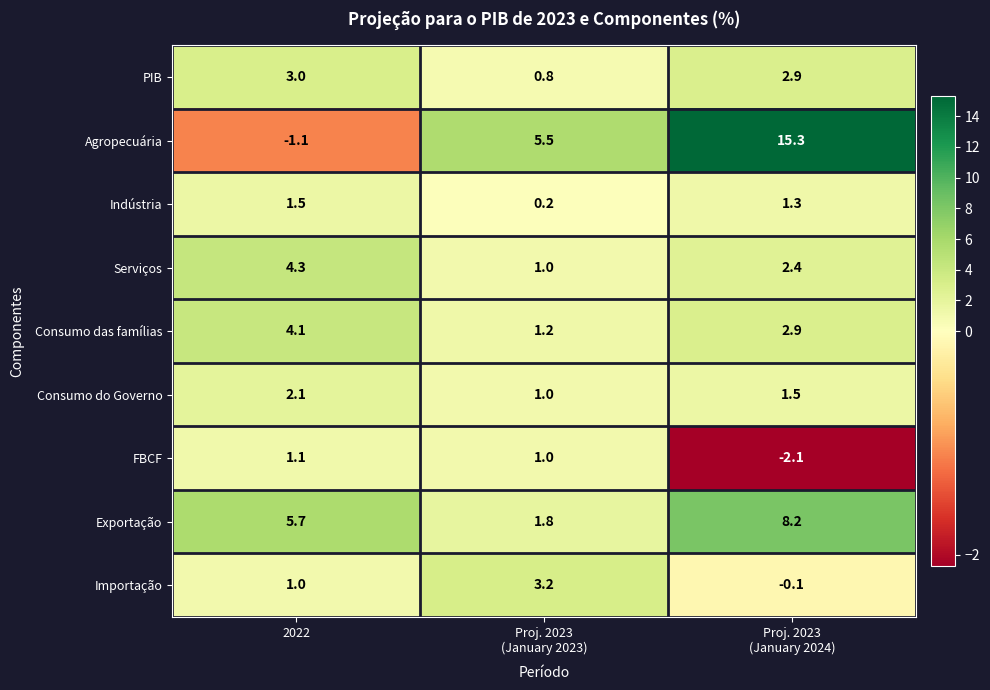

Rank the series by their maximum value, from highest to lowest.

Agropecuária, Exportação, Serviços, Consumo das famílias, Importação, PIB, Consumo do Governo, Indústria, FBCF